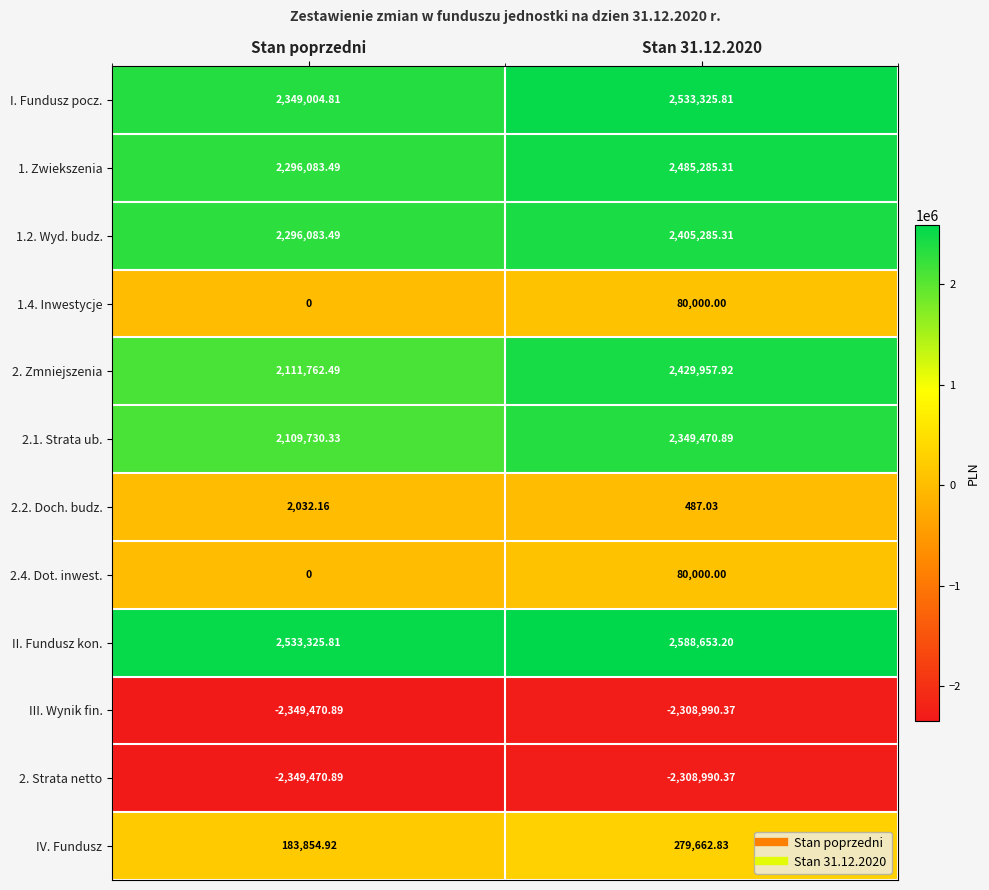

At which label does III. Wynik fin. reach its minimum?

Stan poprzedni